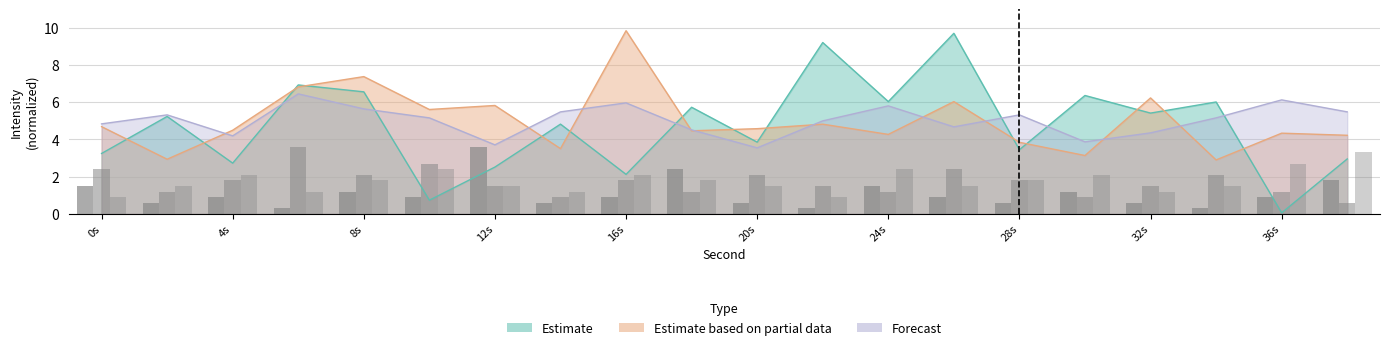

What is the average value of the Estimate based on partial data series?

5.0